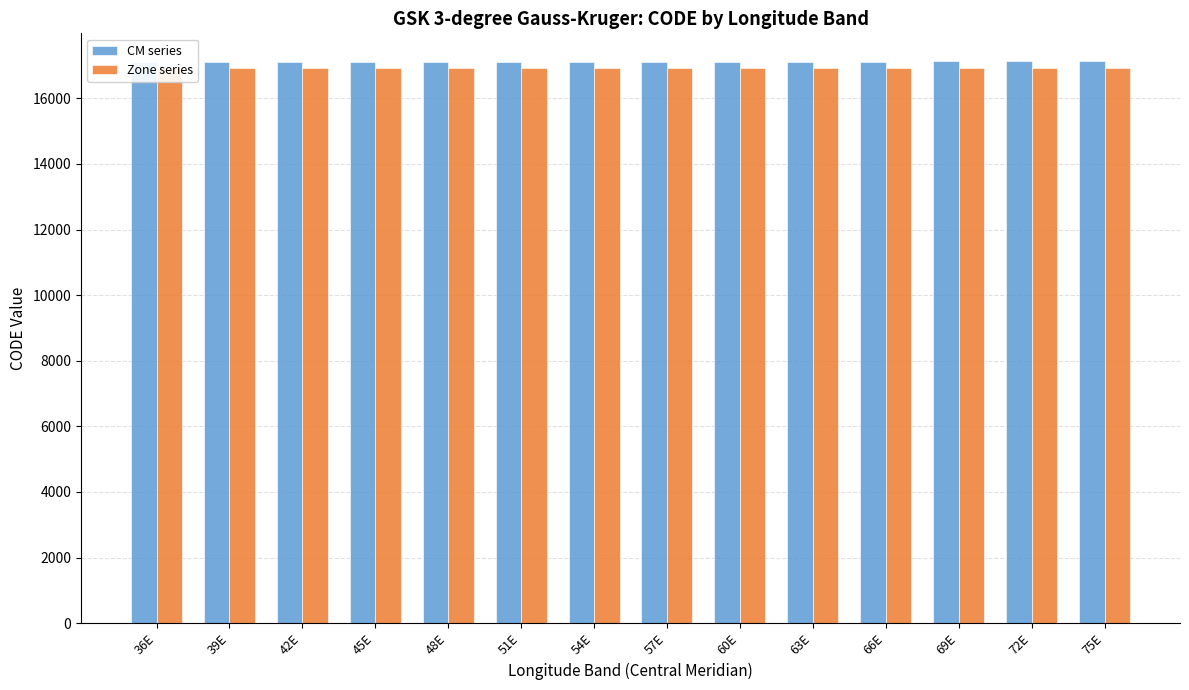

What is the label of the 8th bar from the left?

57E